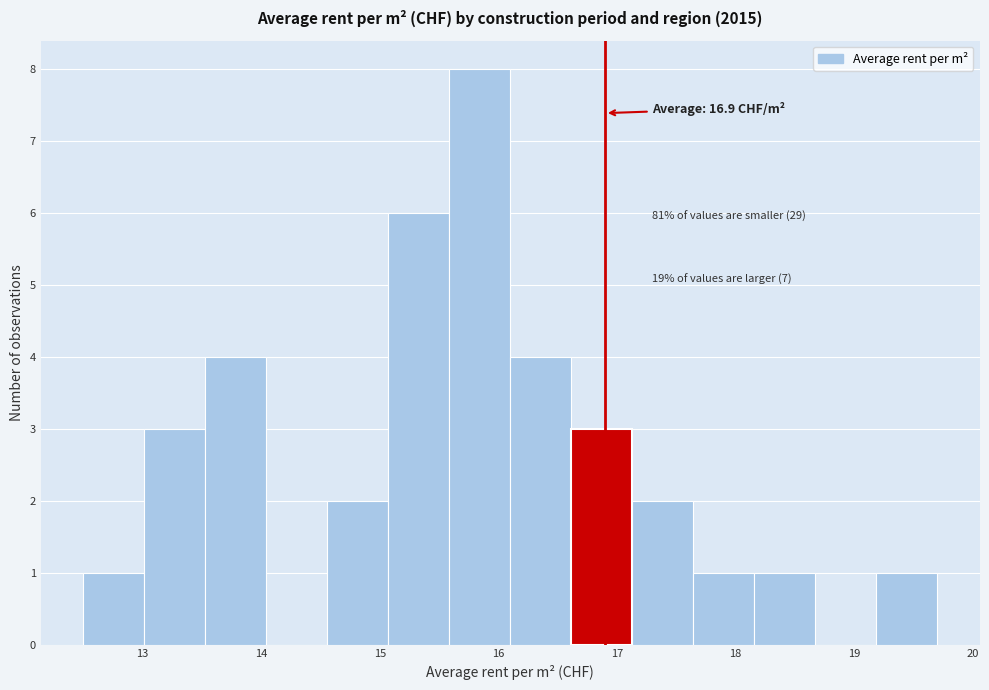

Which range on the x-axis has the tallest bar?

15.6 to 16.1